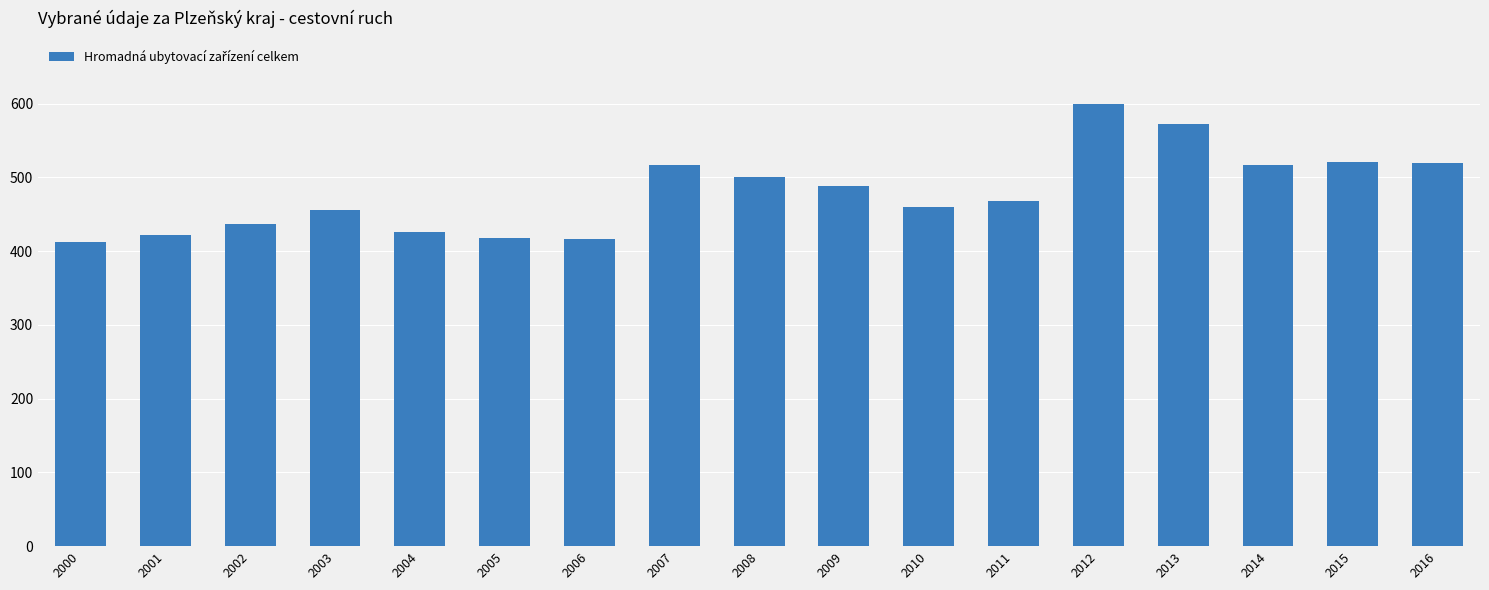

What is the smallest value displayed?

412